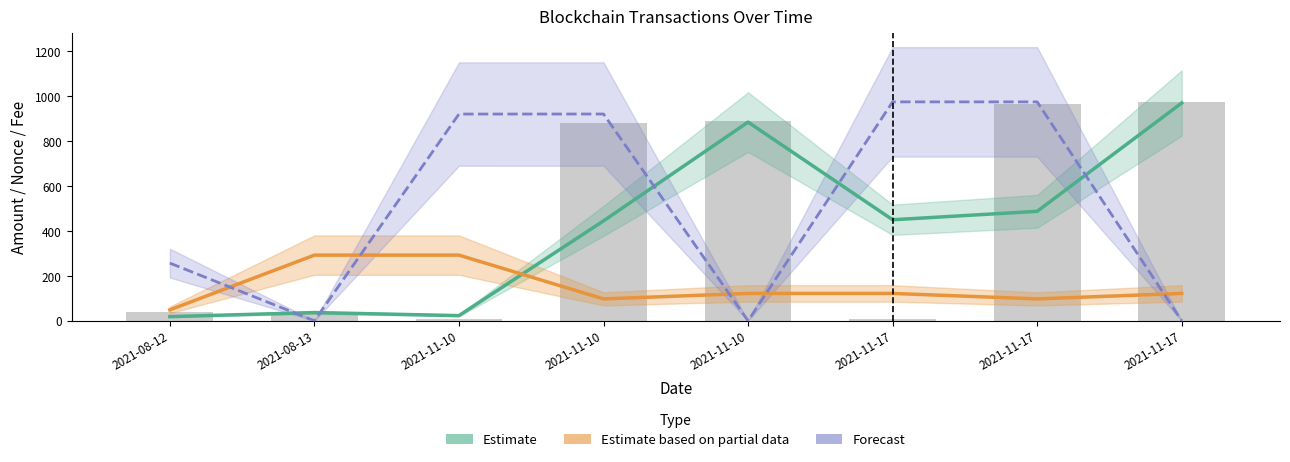

How many values in the Forecast (Nonce norm.) series exceed 920?

4